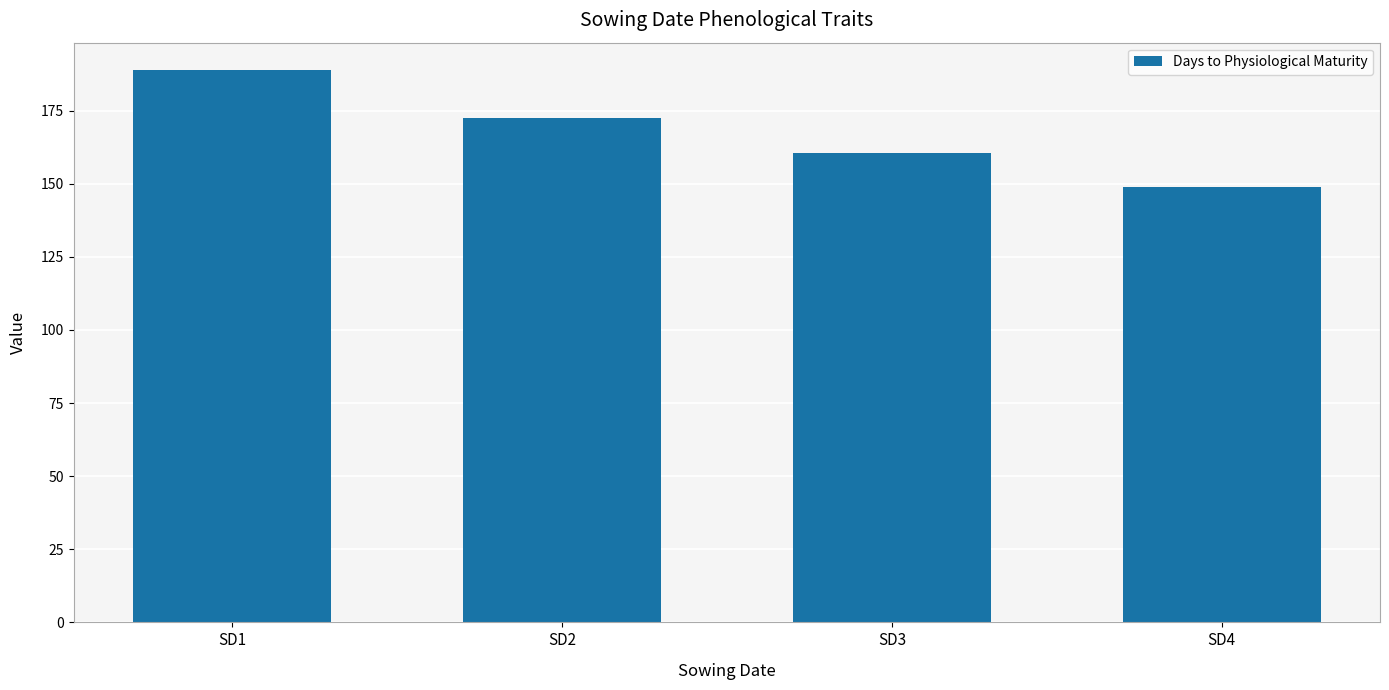

The value at SD2 is 276.9. True or false?

False